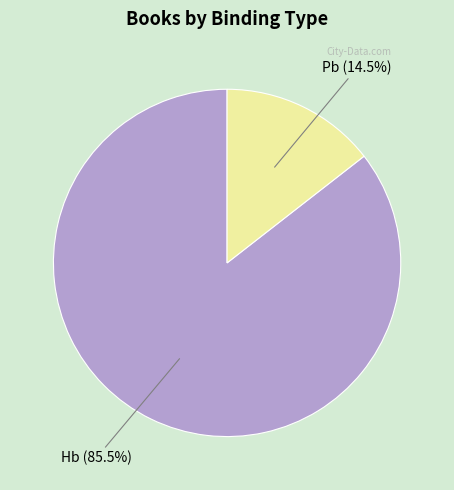

Combined, what portion of the pie is Hb and Pb?

100.0%